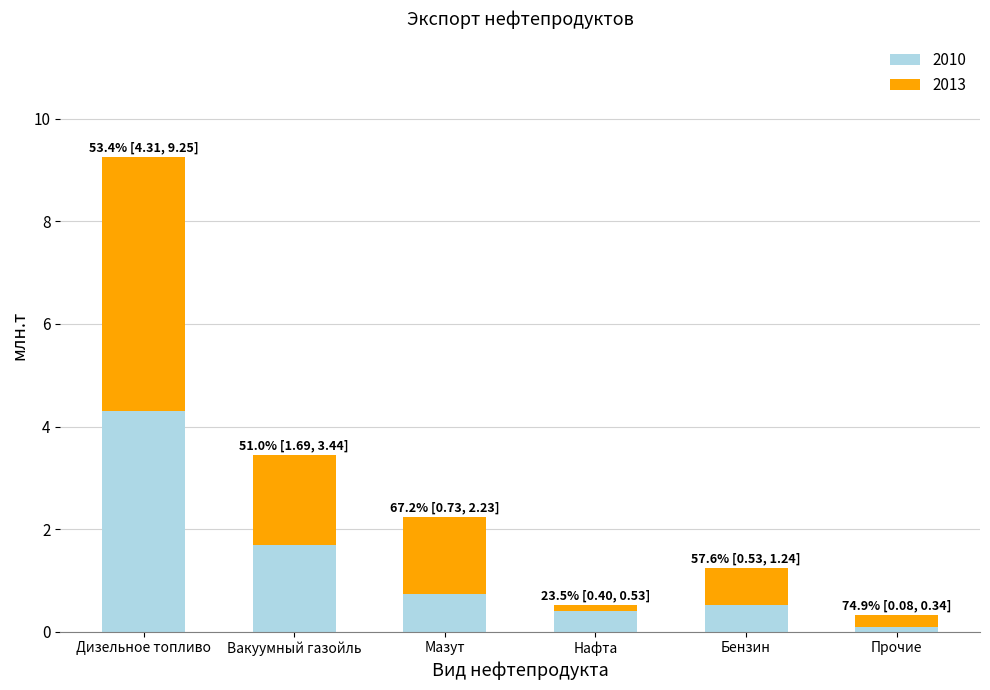

What is the difference between the 2010 values at Нафта and Вакуумный газойль?

1.3